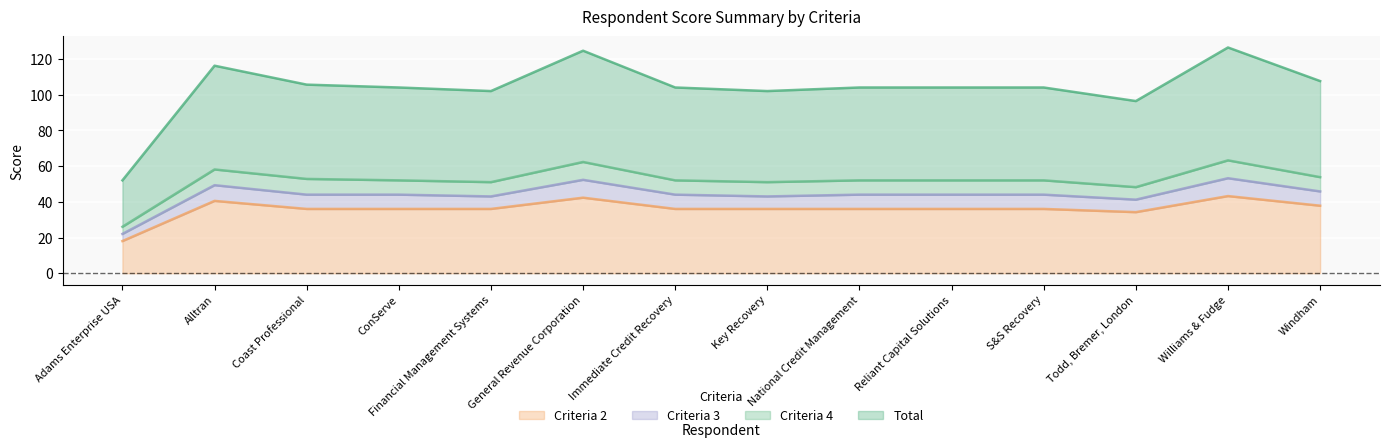

The Criteria 2 series shows 36.0 at Financial Management Systems. True or false?

True